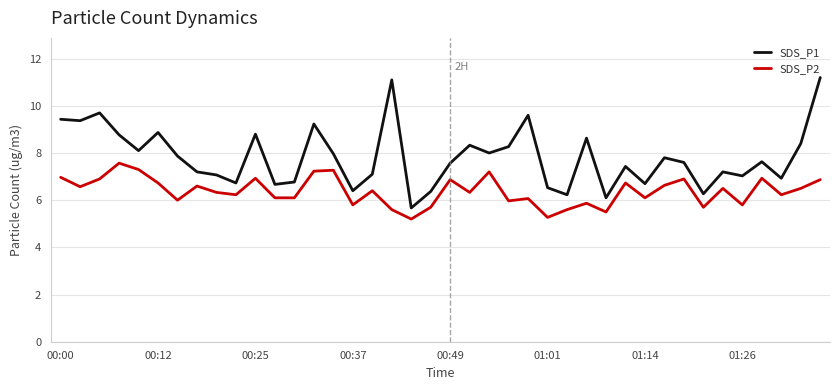

What is the maximum value shown in the chart?

11.2